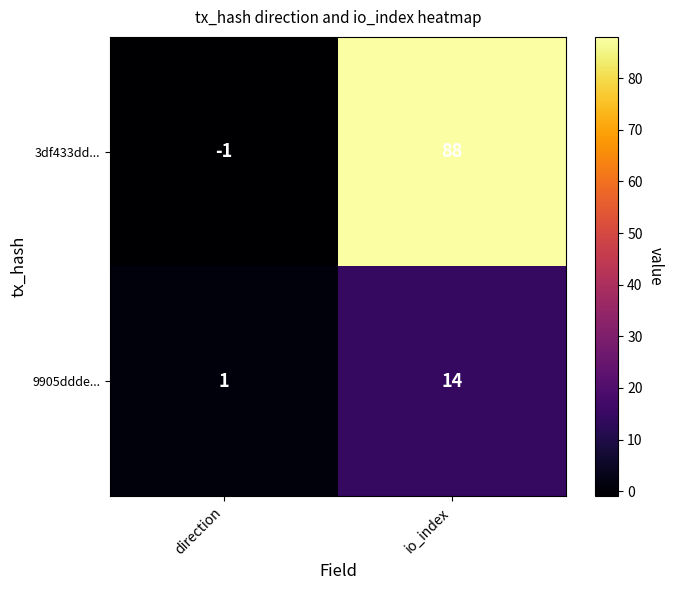

Rank the categories by 3df433dd... value from lowest to highest.

direction, io_index